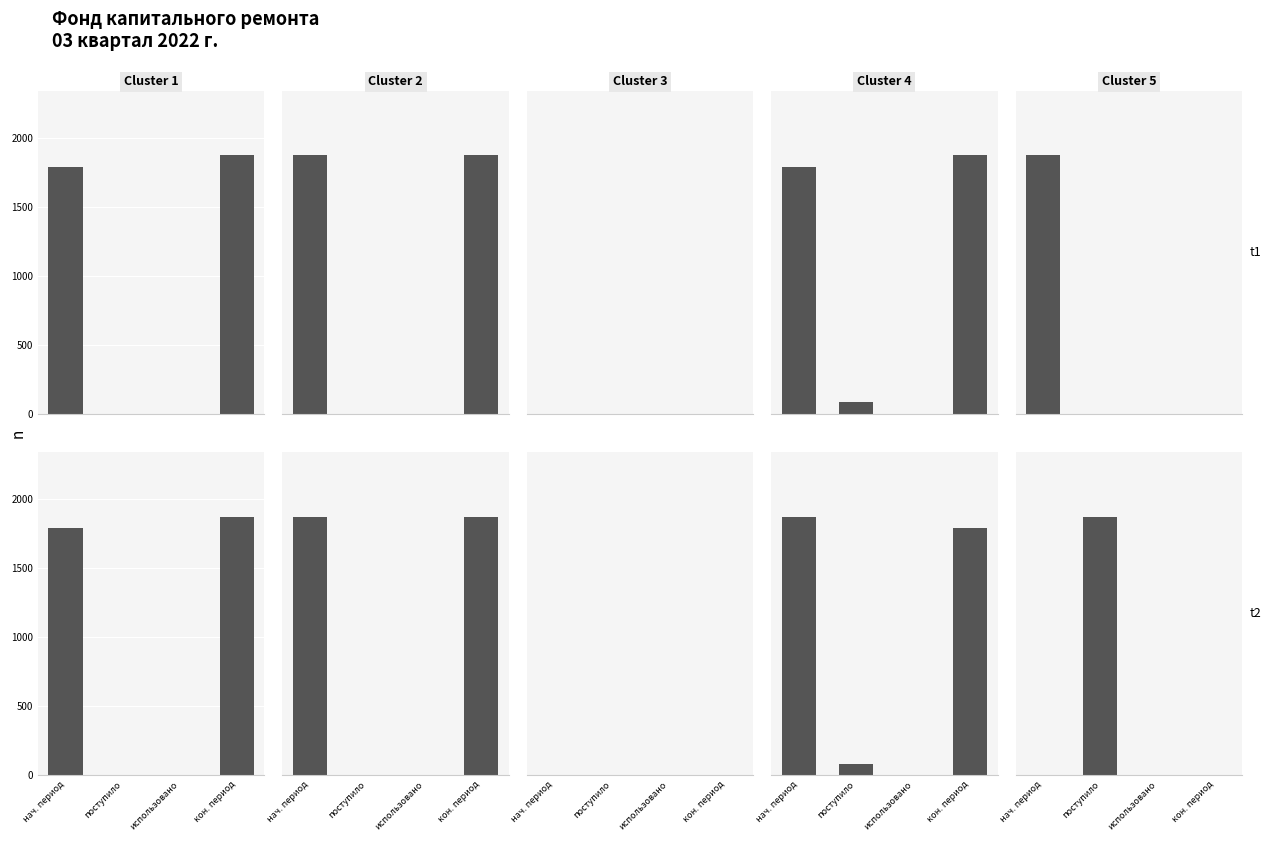

The value of Cluster 3 at поступило is 0.0. True or false?

True